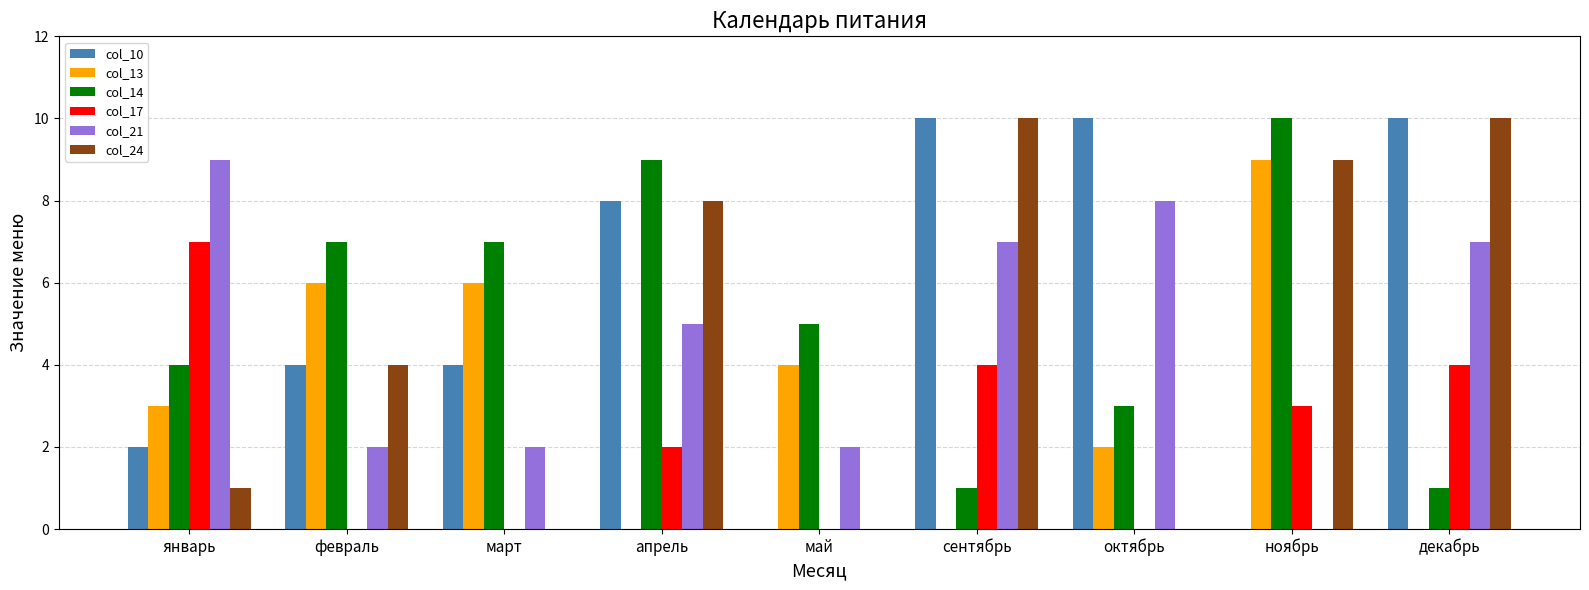

The col_10 series shows 14 at сентябрь. True or false?

False